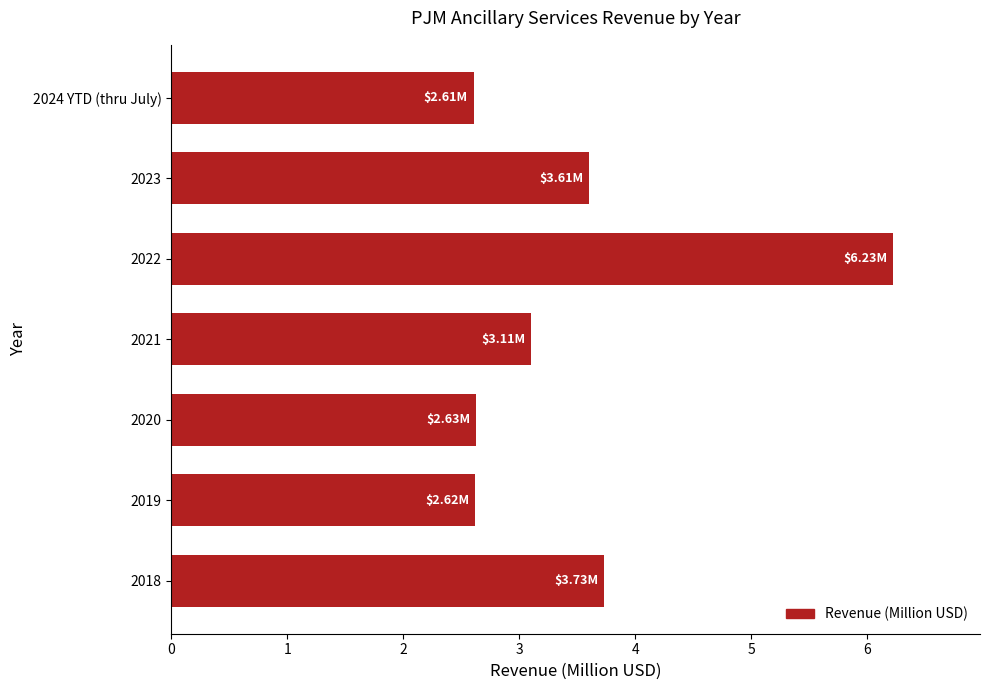

What is the change in value from 2018 to 2021?

-0.6